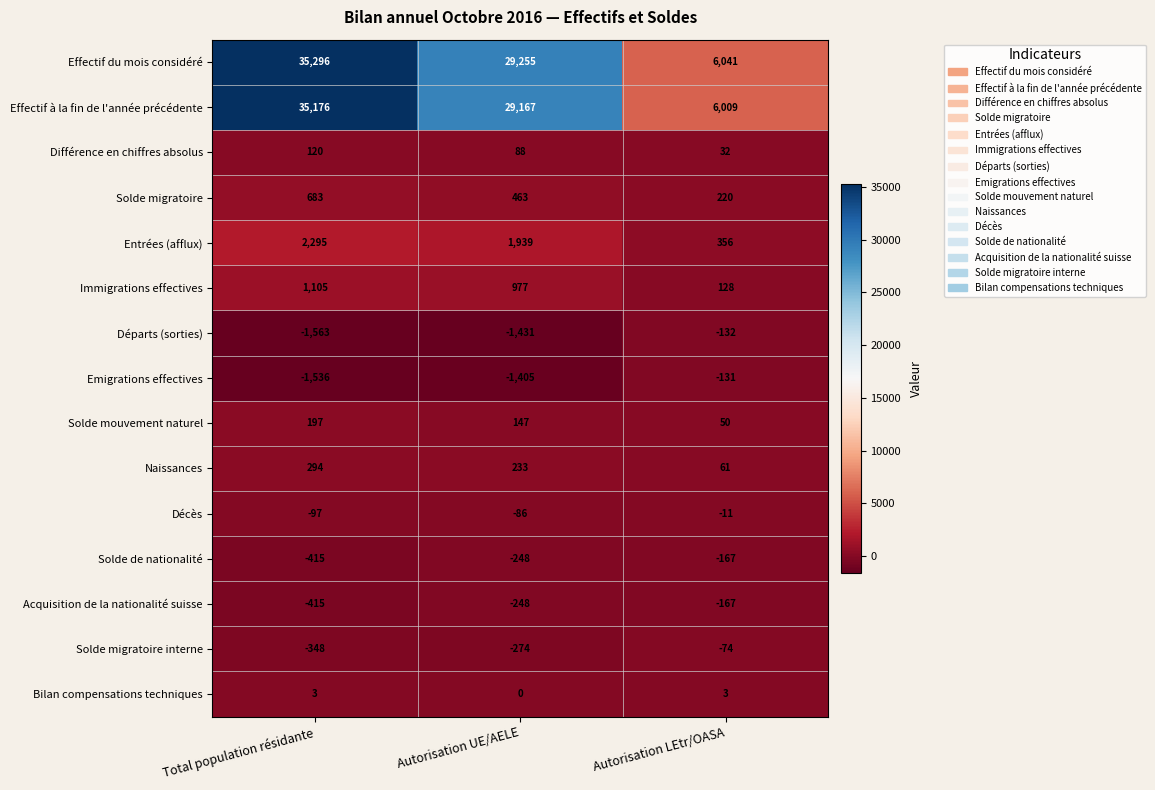

What is the difference between the maximum and minimum values in the Naissances series?

233